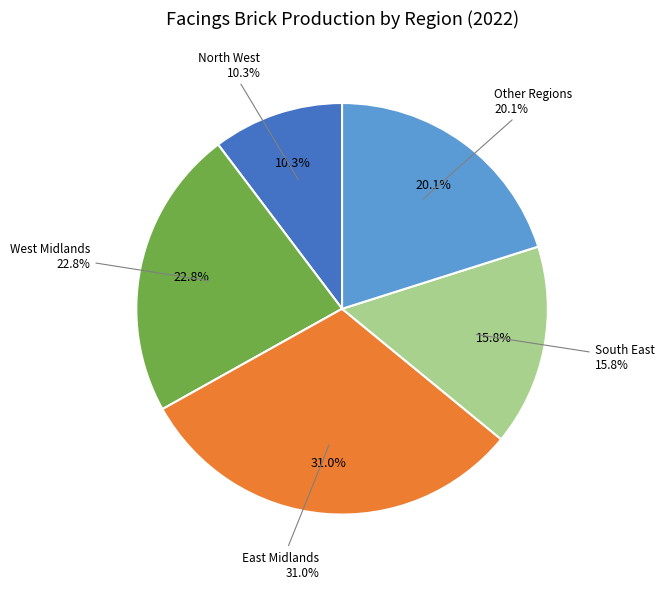

True or false: Commons Deliveries 2022 accounts for 1% of the total.

False